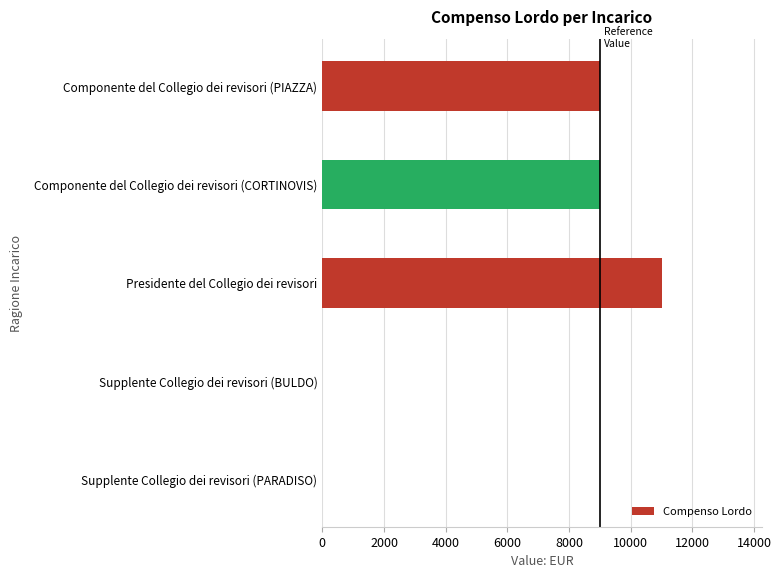

Reading bottom to top, list all the values displayed in this chart.

Supplente Collegio dei revisori (PARADISO)=0	Supplente Collegio dei revisori (BULDO)=0	Presidente del Collegio dei revisori=11000	Componente del Collegio dei revisori (CORTINOVIS)=9000	Componente del Collegio dei revisori (PIAZZA)=9000